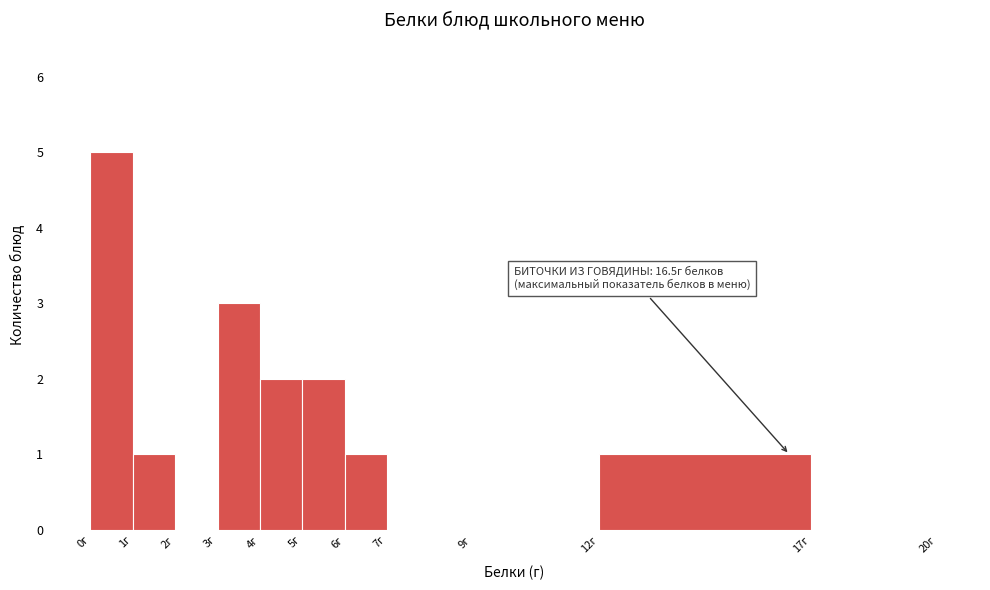

Which range on the x-axis has the tallest bar?

0 to 1